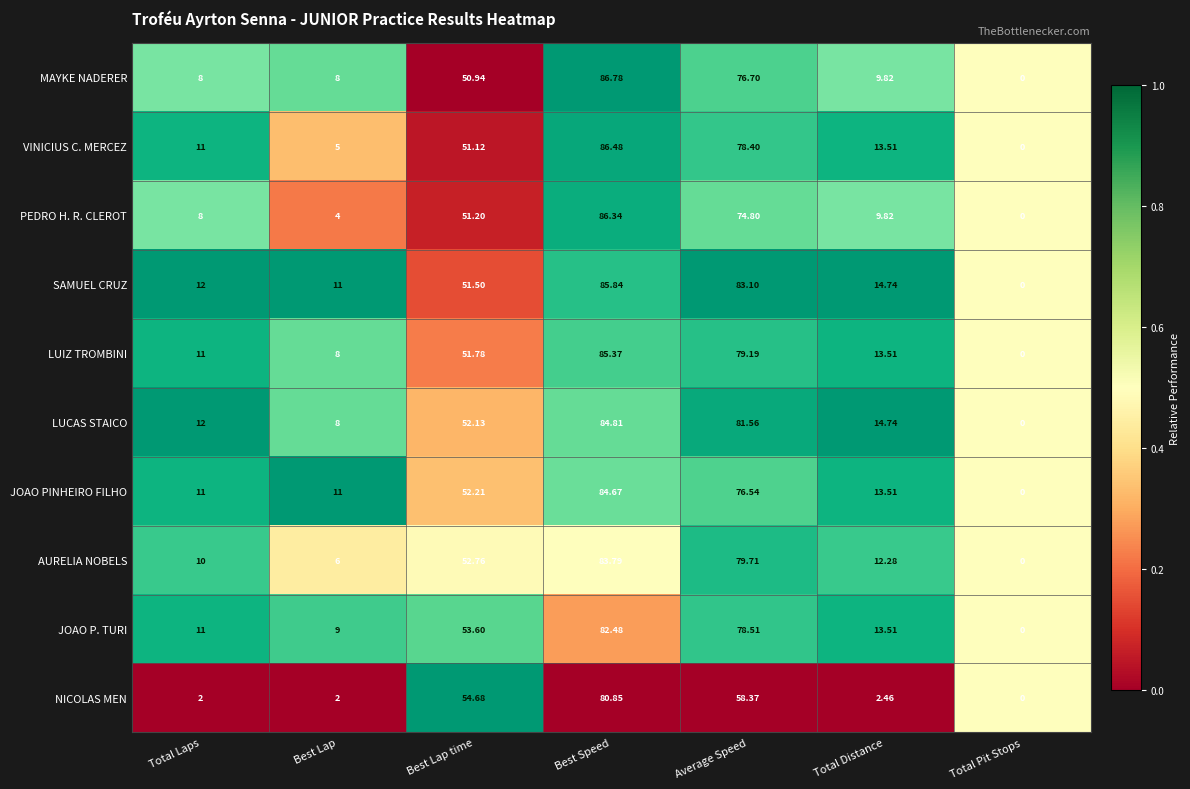

Count the number of data series in this chart.

10